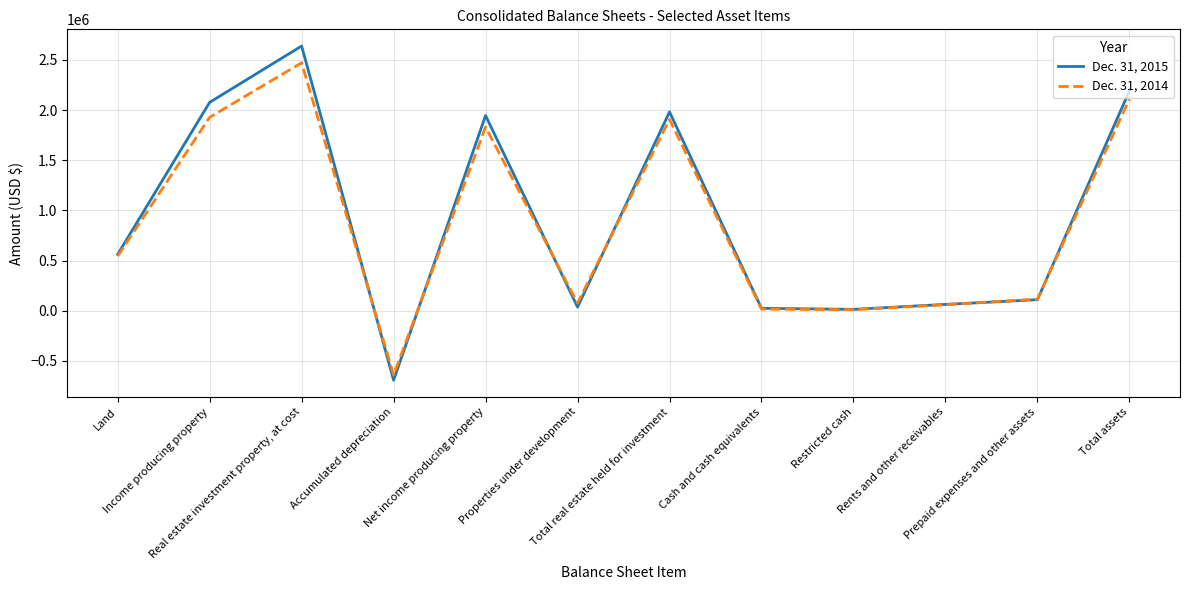

At which category is the sum across all series the highest?

Real estate investment property, at cost